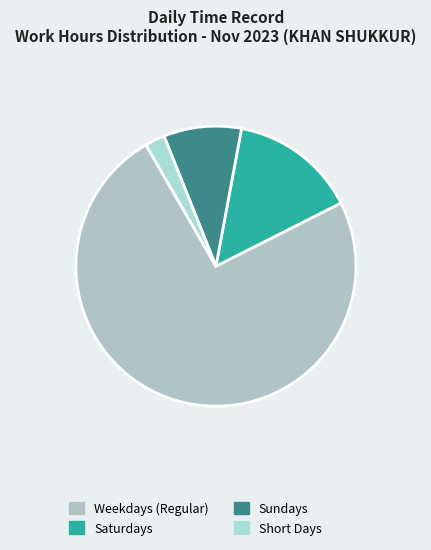

How many slices are in this pie chart?

4